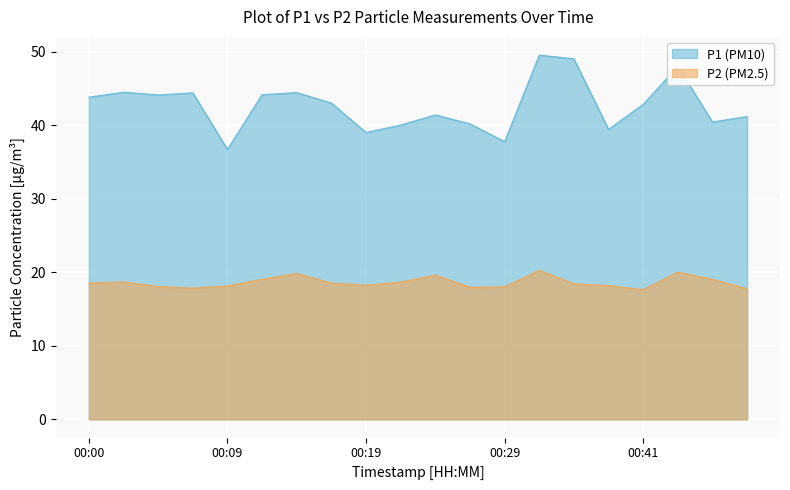

True or false: P1 has more than 2 interior local peaks.

True